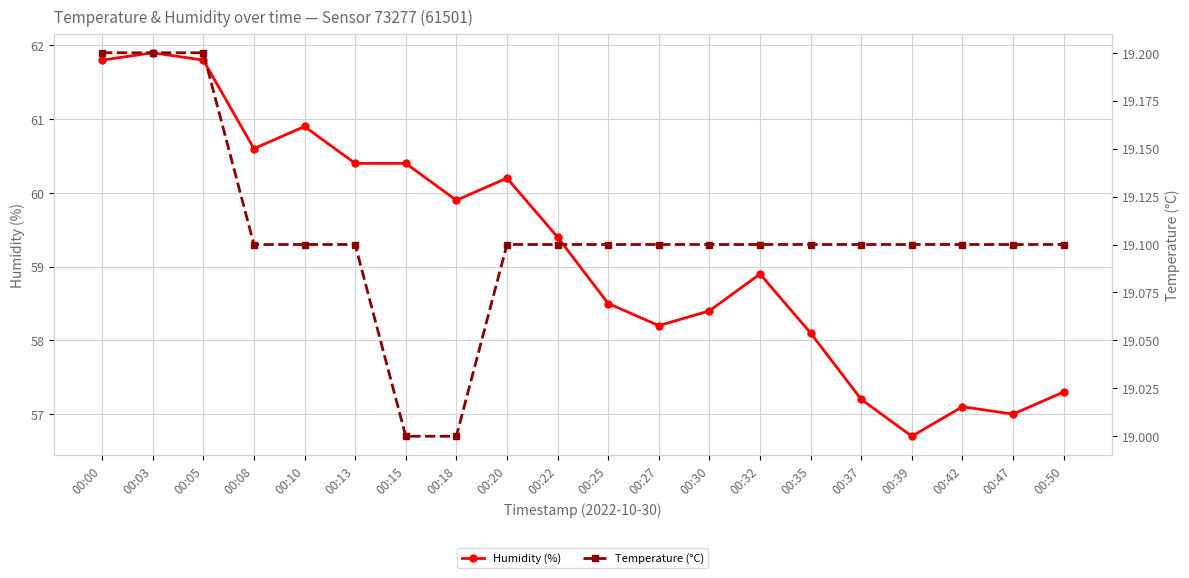

Reading left to right, extract all data points from this chart.

Humidity (%): 00:00=61.8	00:03=61.9	00:05=61.8	00:08=60.6	00:10=60.9	00:13=60.4	00:15=60.4	00:18=59.9	00:20=60.2	00:22=59.4	00:25=58.5	00:27=58.2	00:30=58.4	00:32=58.9	00:35=58.1	00:37=57.2	00:39=56.7	00:42=57.1	00:47=57.0	00:50=57.3
Temperature (°C): 00:00=19.2	00:03=19.2	00:05=19.2	00:08=19.1	00:10=19.1	00:13=19.1	00:15=19.0	00:18=19.0	00:20=19.1	00:22=19.1	00:25=19.1	00:27=19.1	00:30=19.1	00:32=19.1	00:35=19.1	00:37=19.1	00:39=19.1	00:42=19.1	00:47=19.1	00:50=19.1